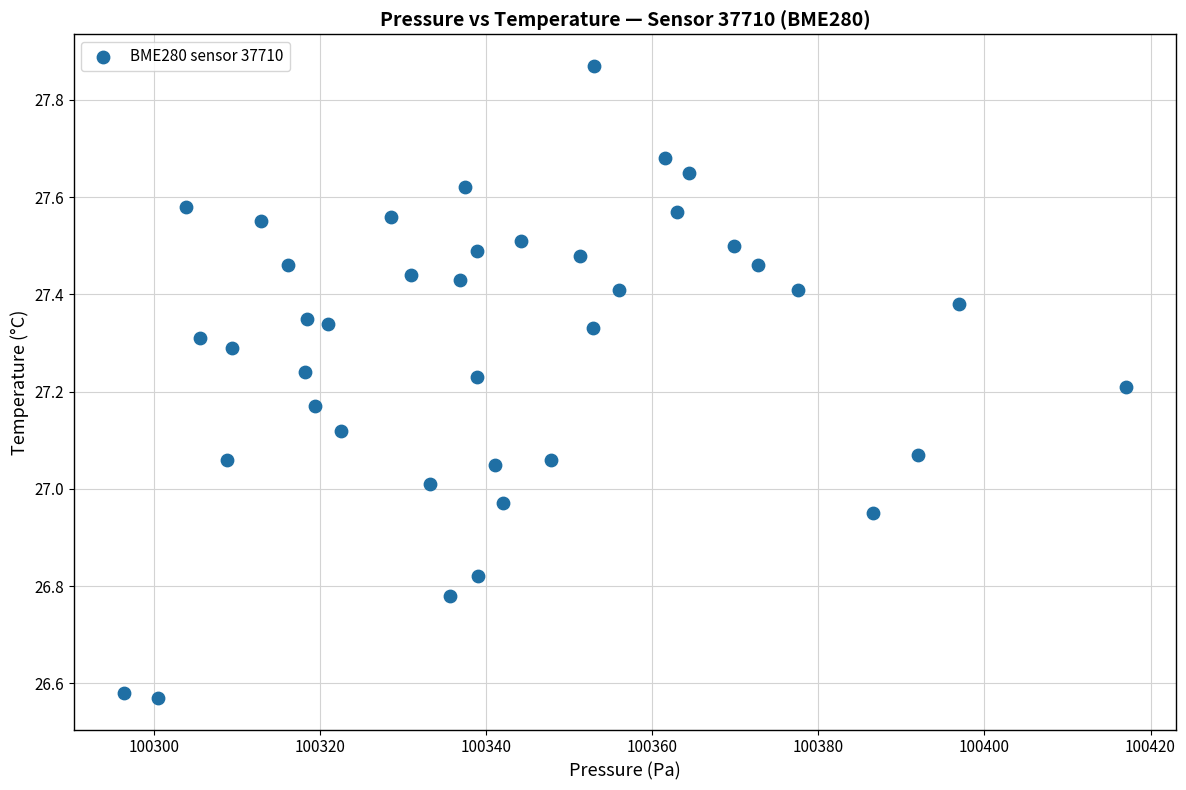

What is the range of X values (max minus min)?

120.7